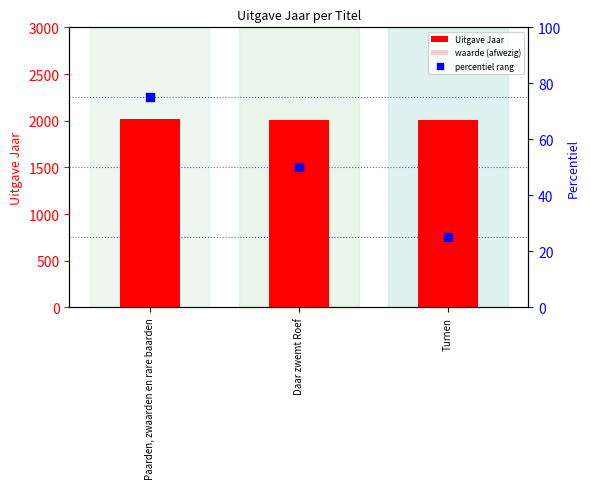

At how many categories does at least one series exceed 871?

3